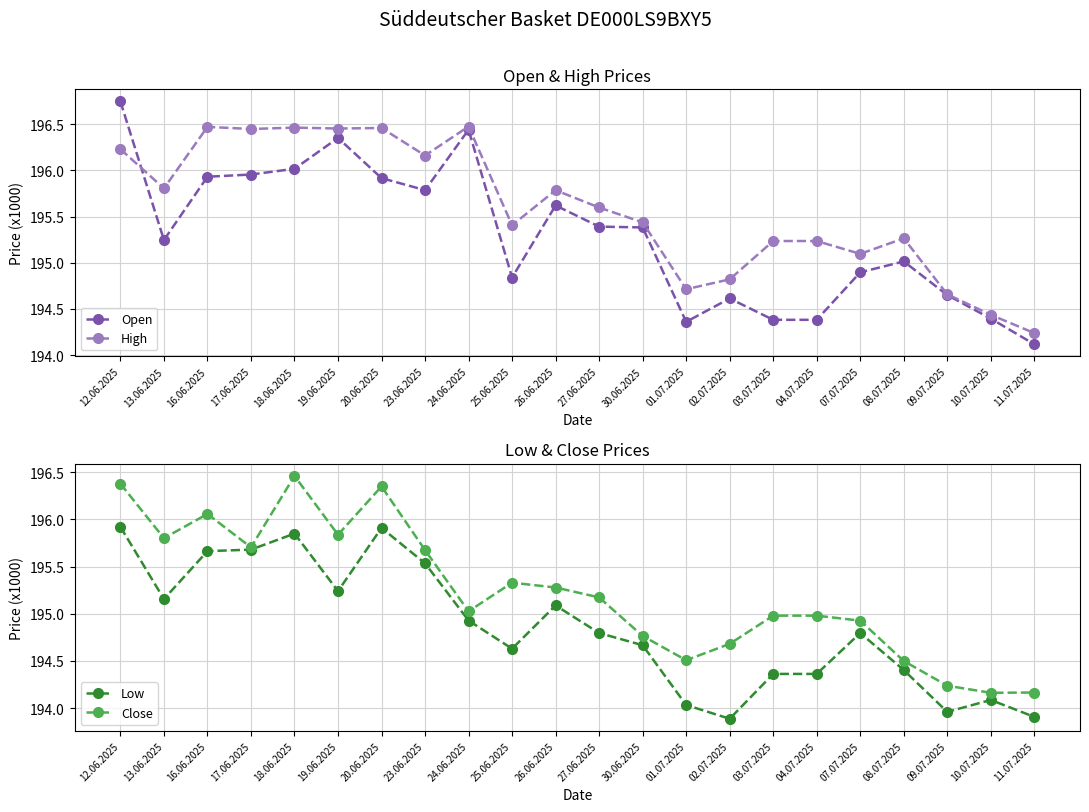

At which category does Low reach its first local peak?

18.06.2025